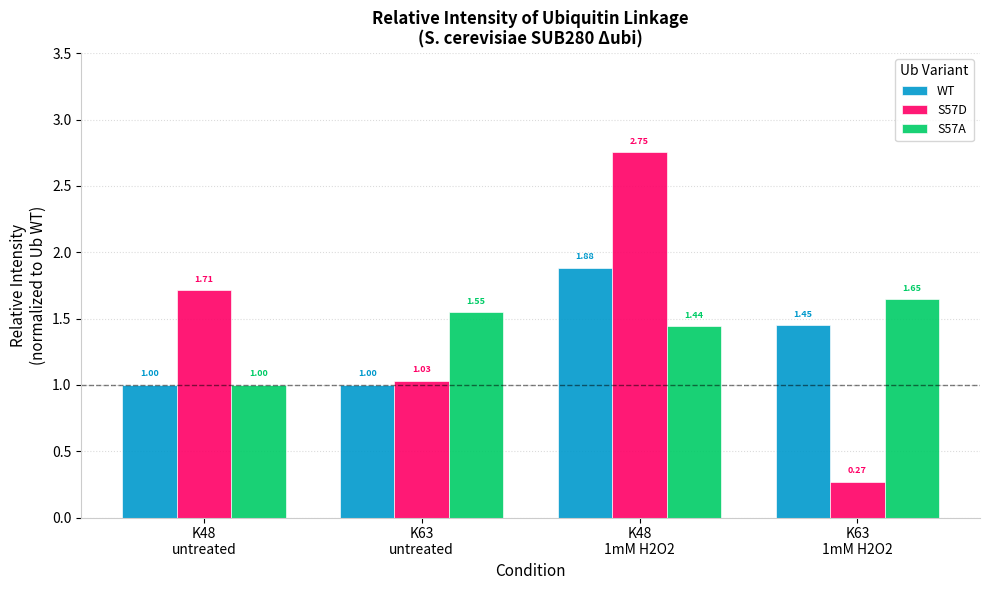

Rank the series by their average value, from highest to lowest.

S57D, S57A, WT